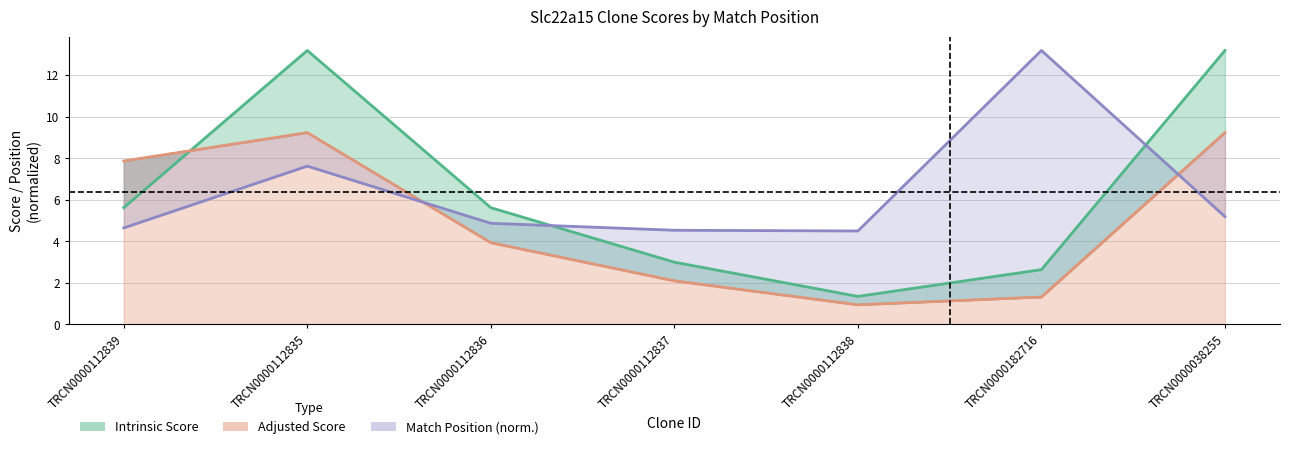

How many interior local peaks does the Match Position (norm.) series have?

2